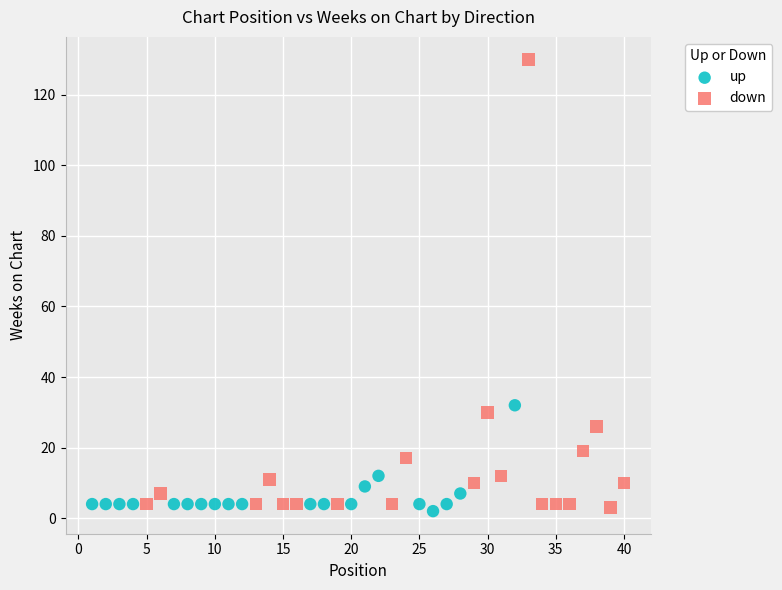

Which series has the largest Y range (max minus min)?

down